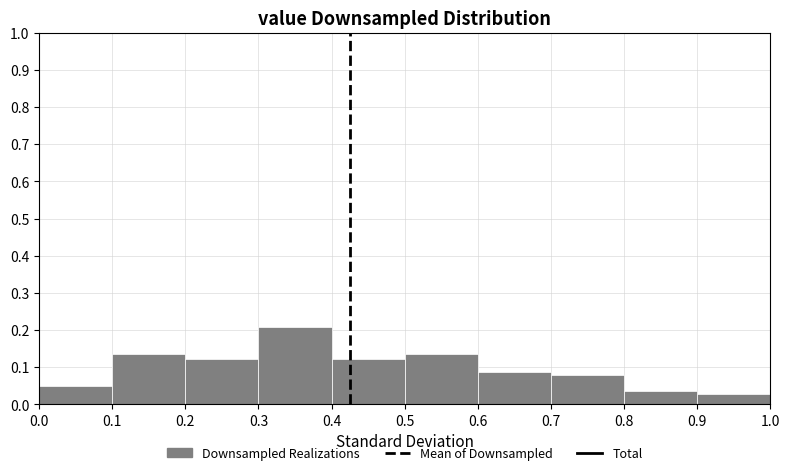

Reading left to right, transcribe this chart: for each bar, give the range it covers on the x-axis and its height. The values are not printed on the chart, so give them approximately, as read against the axis.

0.0 to 0.1: 0.05
0.1 to 0.2: 0.14
0.2 to 0.3: 0.12
0.3 to 0.4: 0.21
0.4 to 0.5: 0.12
0.5 to 0.6: 0.14
0.6 to 0.7: 0.09
0.7 to 0.8: 0.08
0.8 to 0.9: 0.04
0.9 to 1.0: 0.03